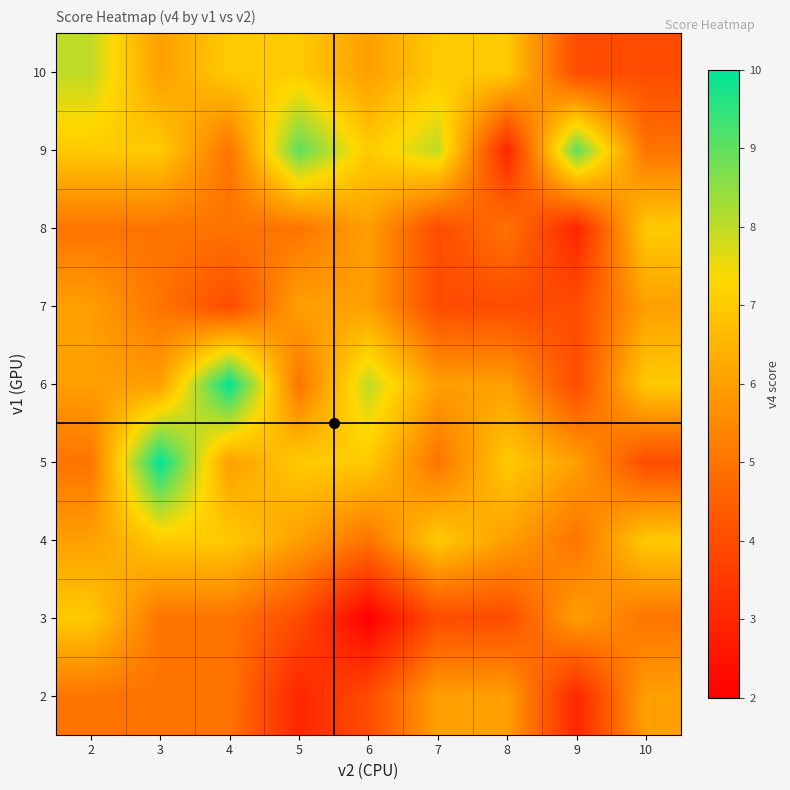

At which category is the sum across all series the highest?

3